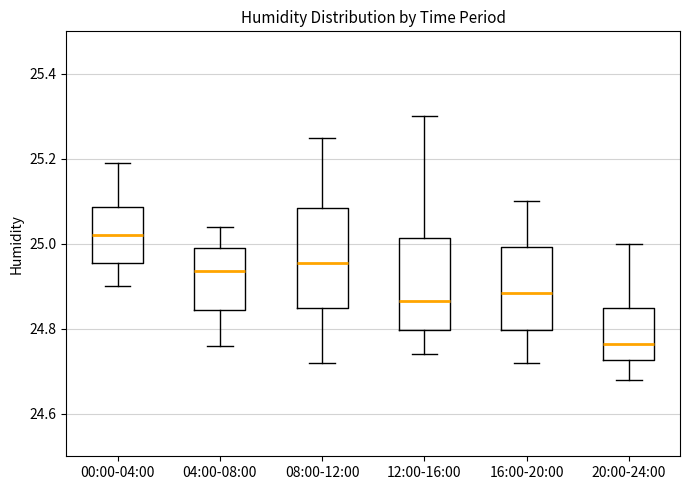

Which box has the lowest median line?

20:00-24:00